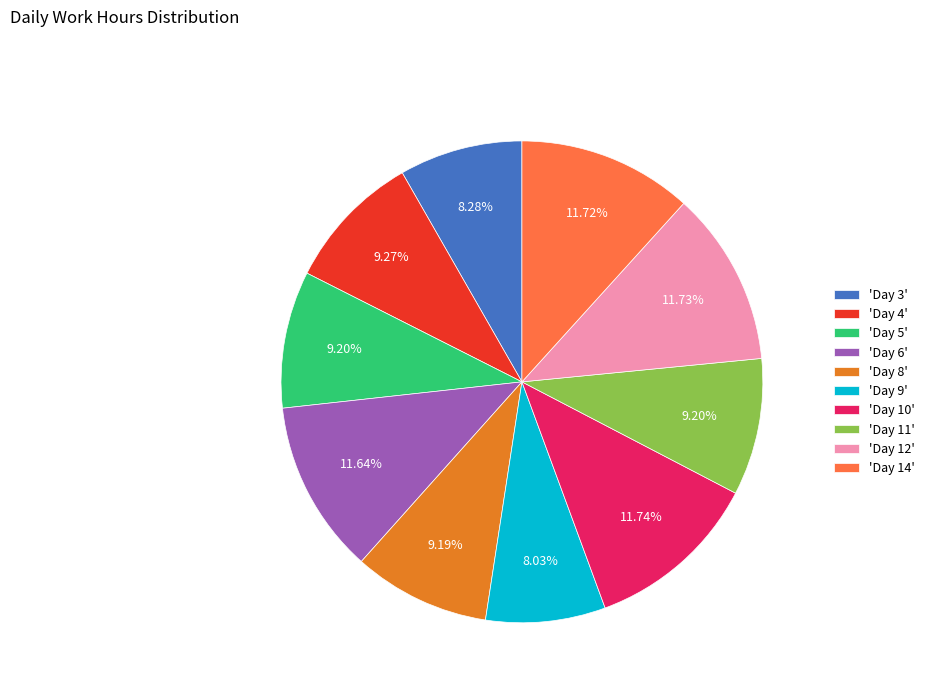

To the nearest percent, what is the difference between the largest and smallest slice percentages?

4%